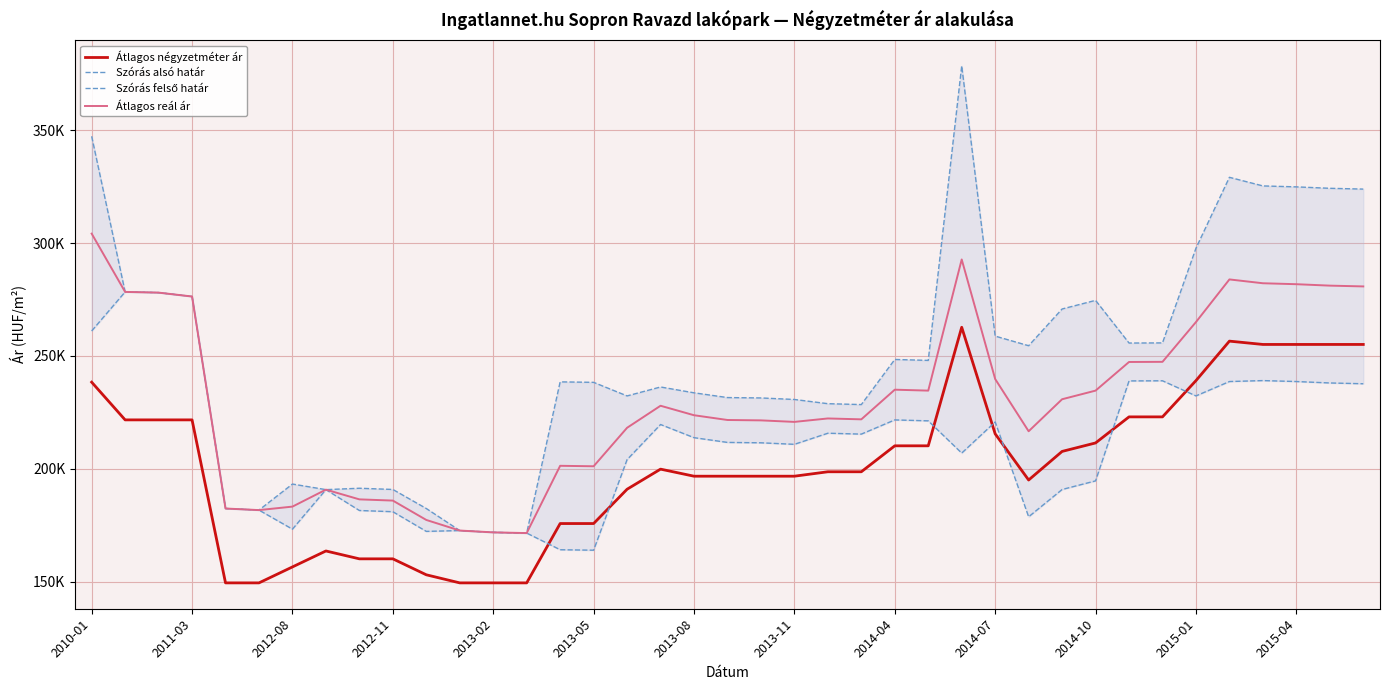

What are all the series names shown in the legend?

Átlagos négyzetméter ár, Szórás alsó határ, Szórás felső határ, Átlagos reál ár